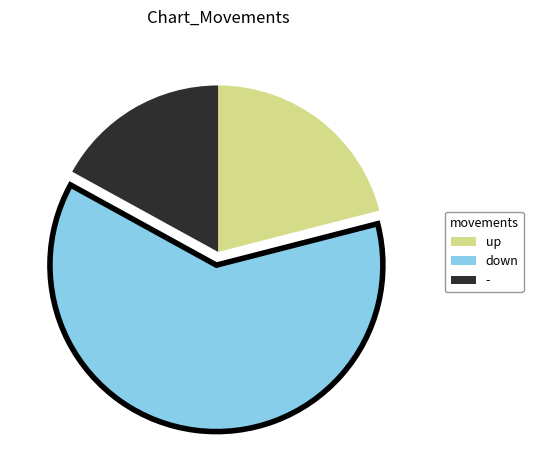

True or false: up accounts for 29% of the total.

False